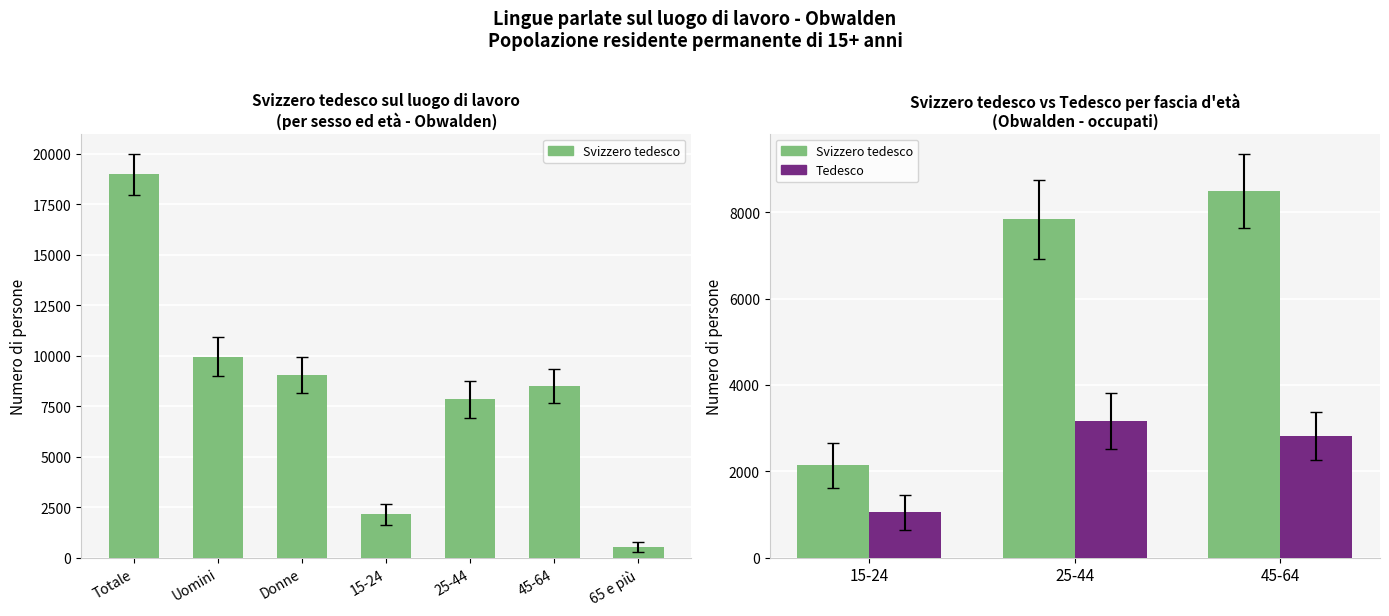

Rank the series by their average value, from highest to lowest.

Svizzero tedesco, Tedesco